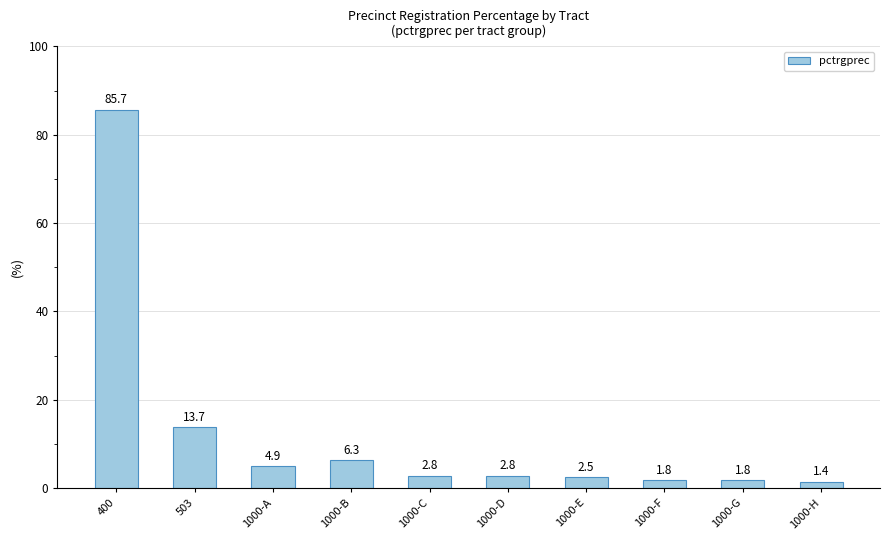

What is the label of the 8th bar from the right?

1000-A